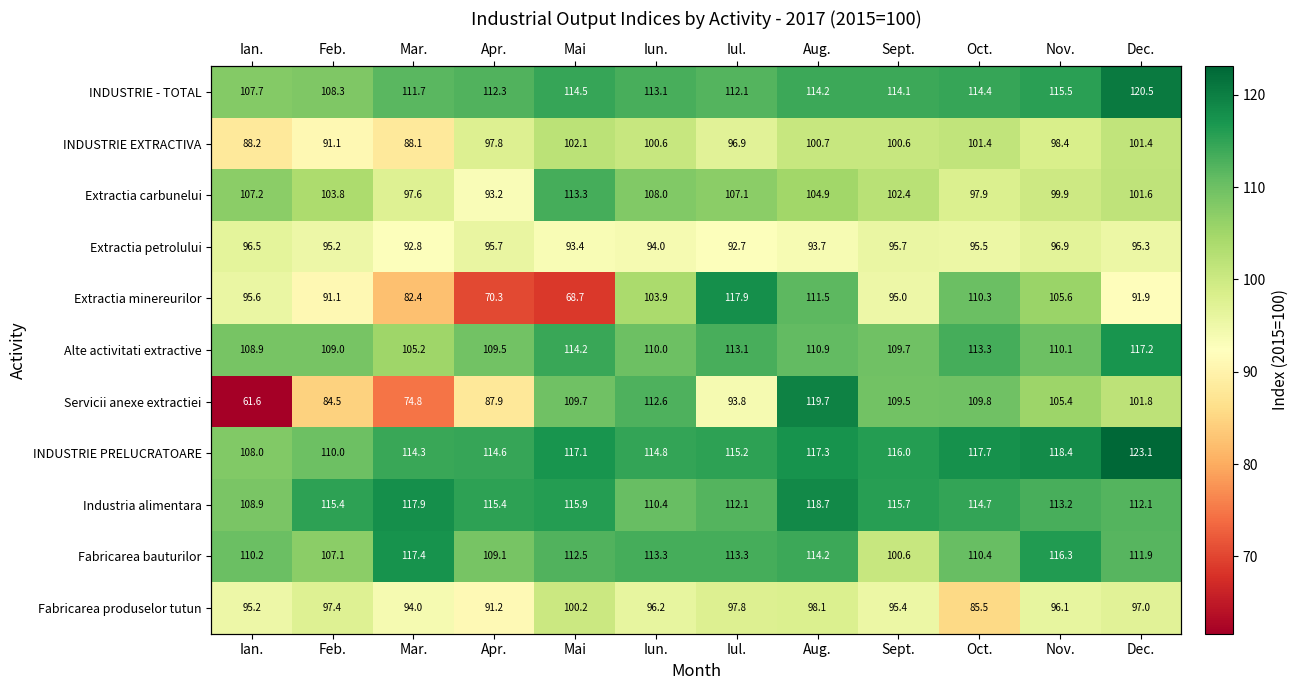

At which category is the sum across all series the highest?

Aug.